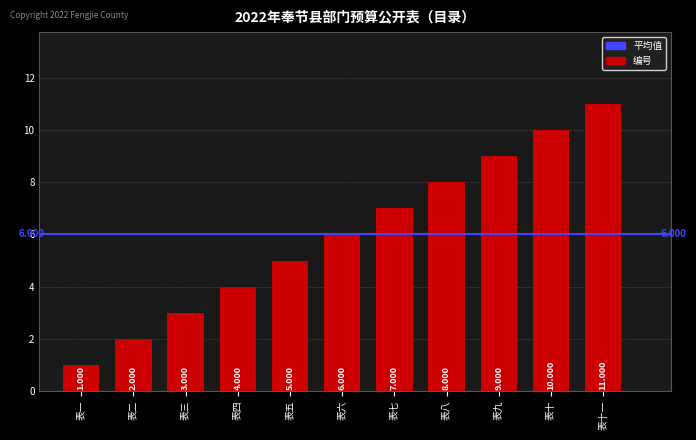

How many values are below 6?

5